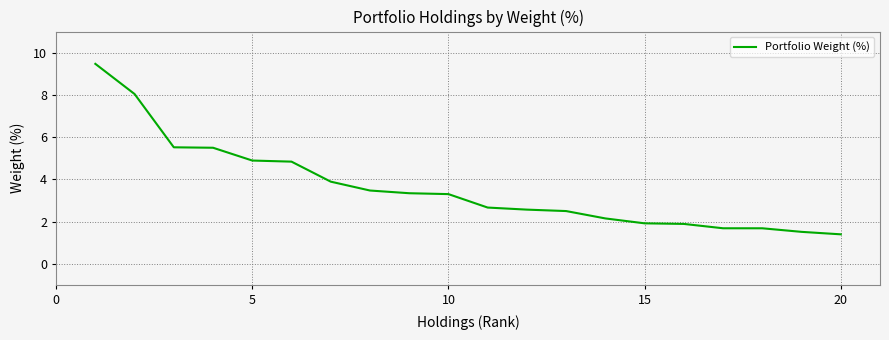

What is the greatest value displayed?

9.5